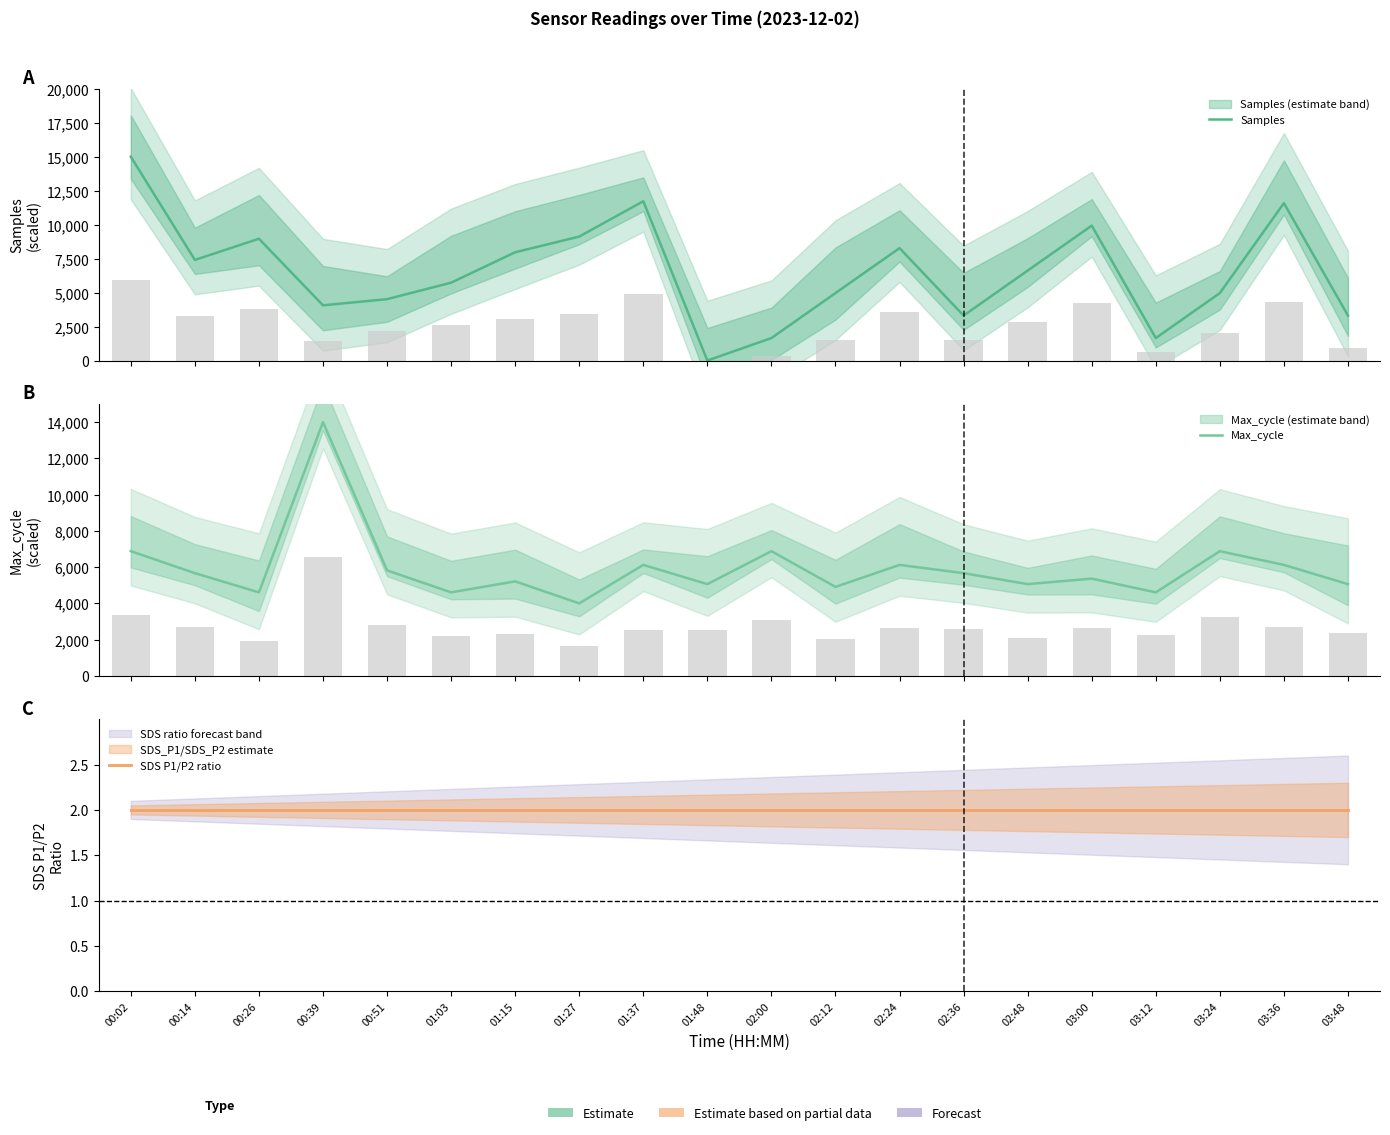

Which has a higher value, 00:51 or 02:00?

00:51